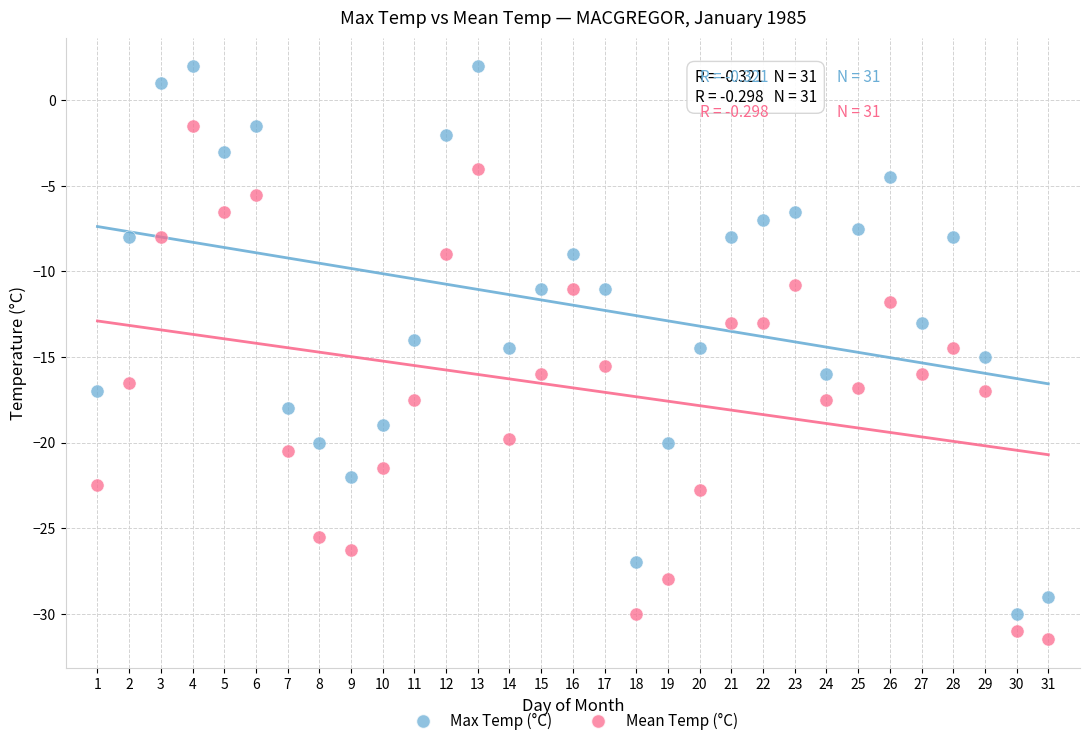

Across all data points, what is the range of X values (max minus min)?

30.0